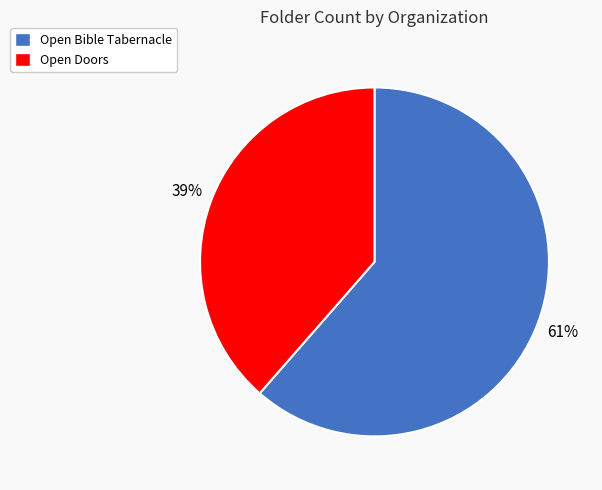

How many slices are in this pie chart?

2